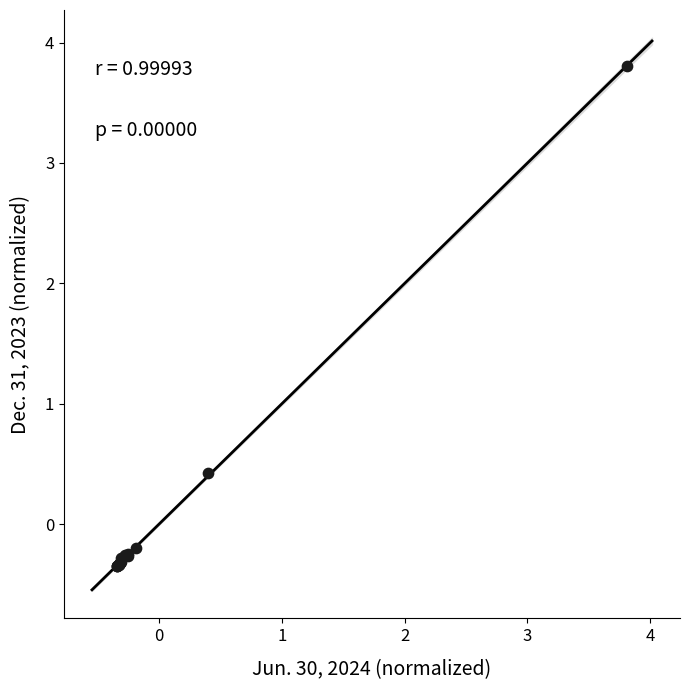

What Y value in the scatter plot is closest to 1?

0.4